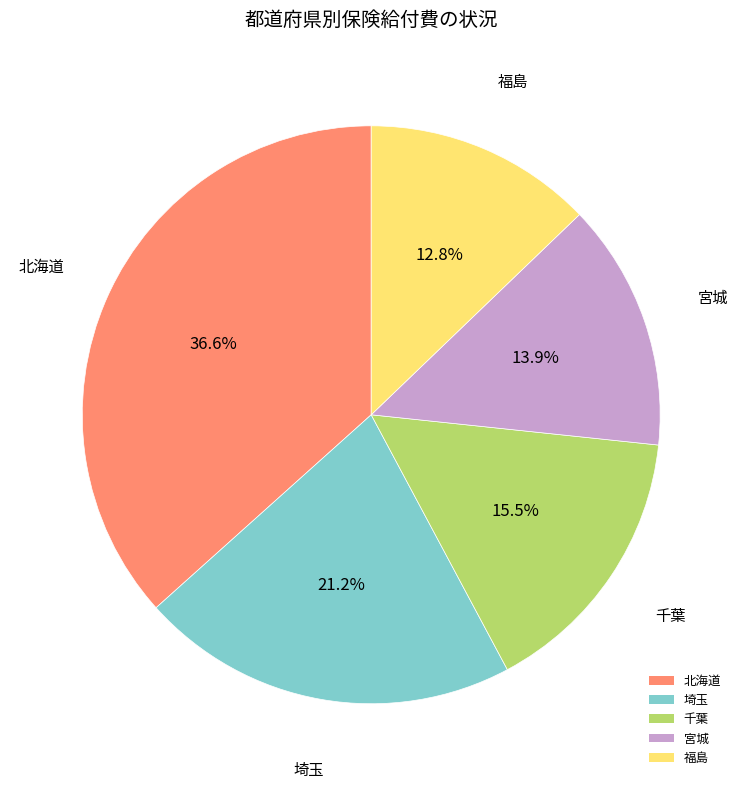

Rank the categories by value from highest to lowest.

北海道, 埼玉, 千葉, 宮城, 福島